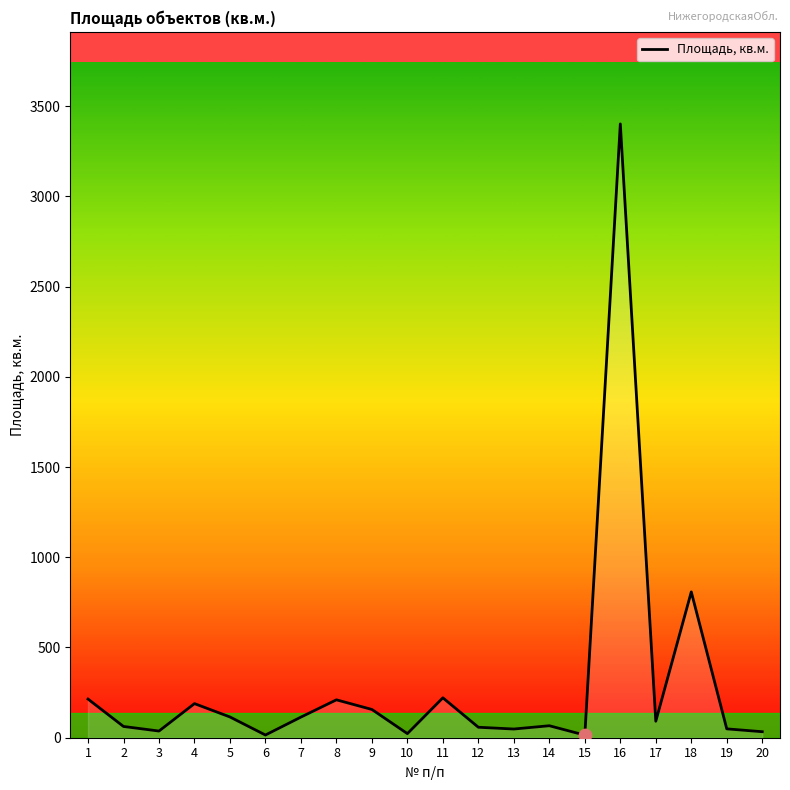

What is the change in value from 1 to 18?

+593.9